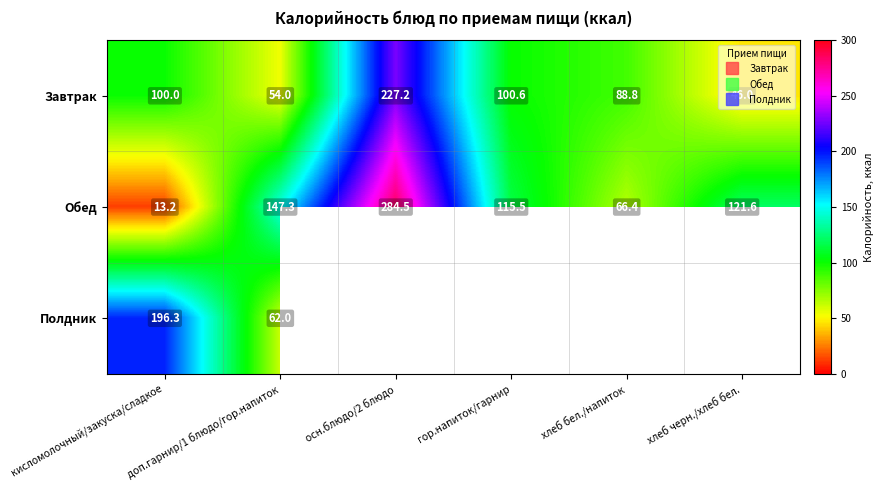

Where is Полдник nearest to the value 98?

доп.гарнир/1 блюдо/гор.напиток